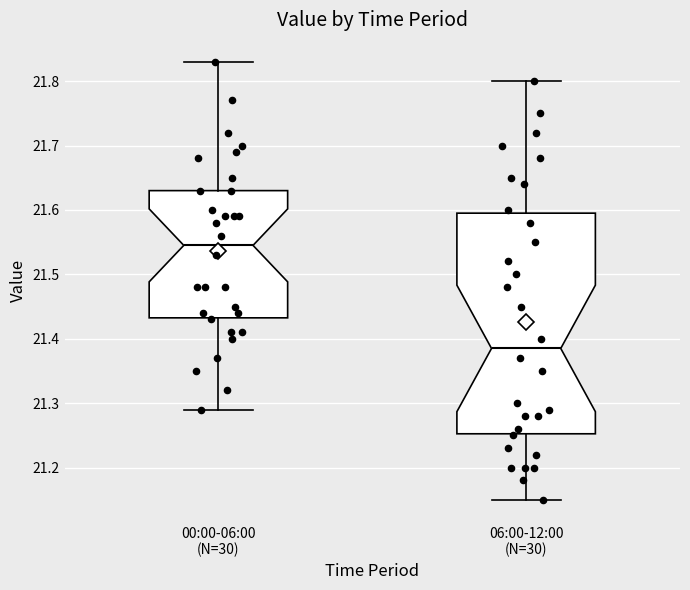

Which box has the lowest median line?

06:00-12:00 (N=30)